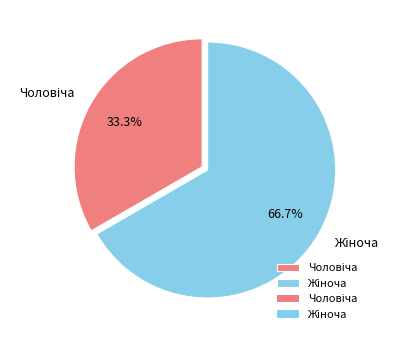

Is there any slice that represents more than half of the pie?

Yes